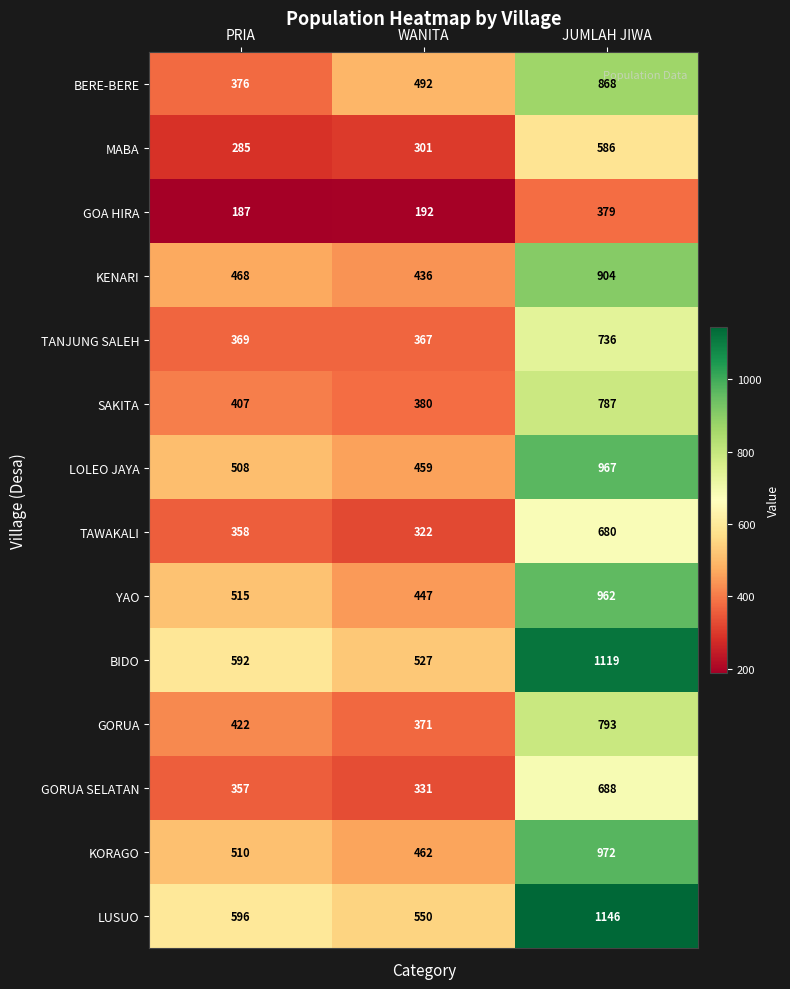

How many values in the TANJUNG SALEH series are below 369?

1